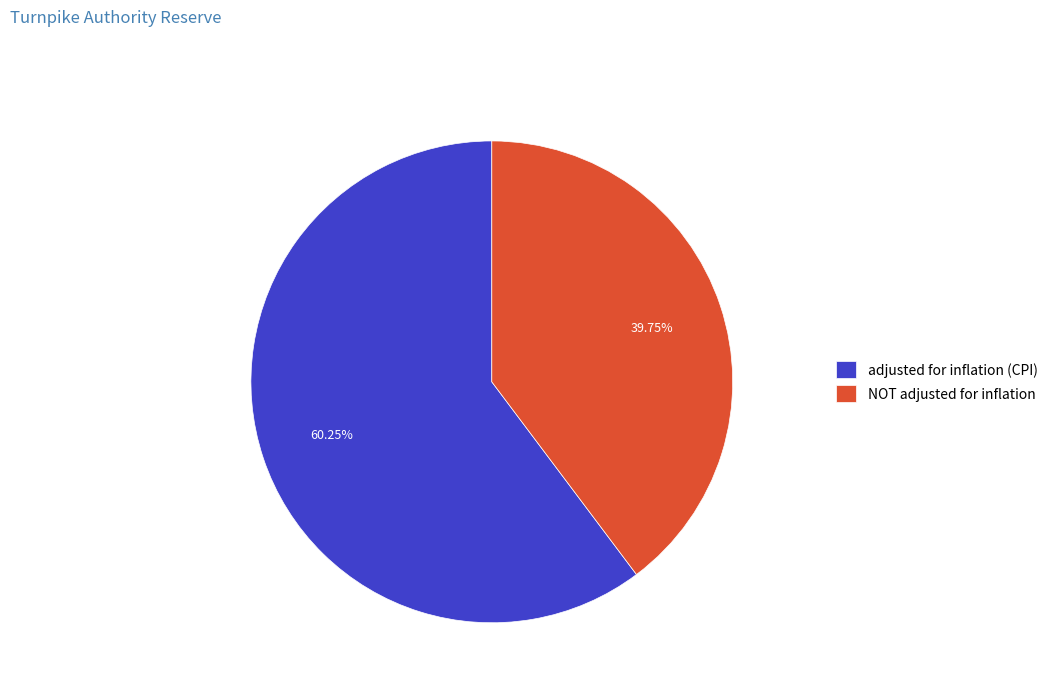

To the nearest percent, what is the average slice percentage?

50%